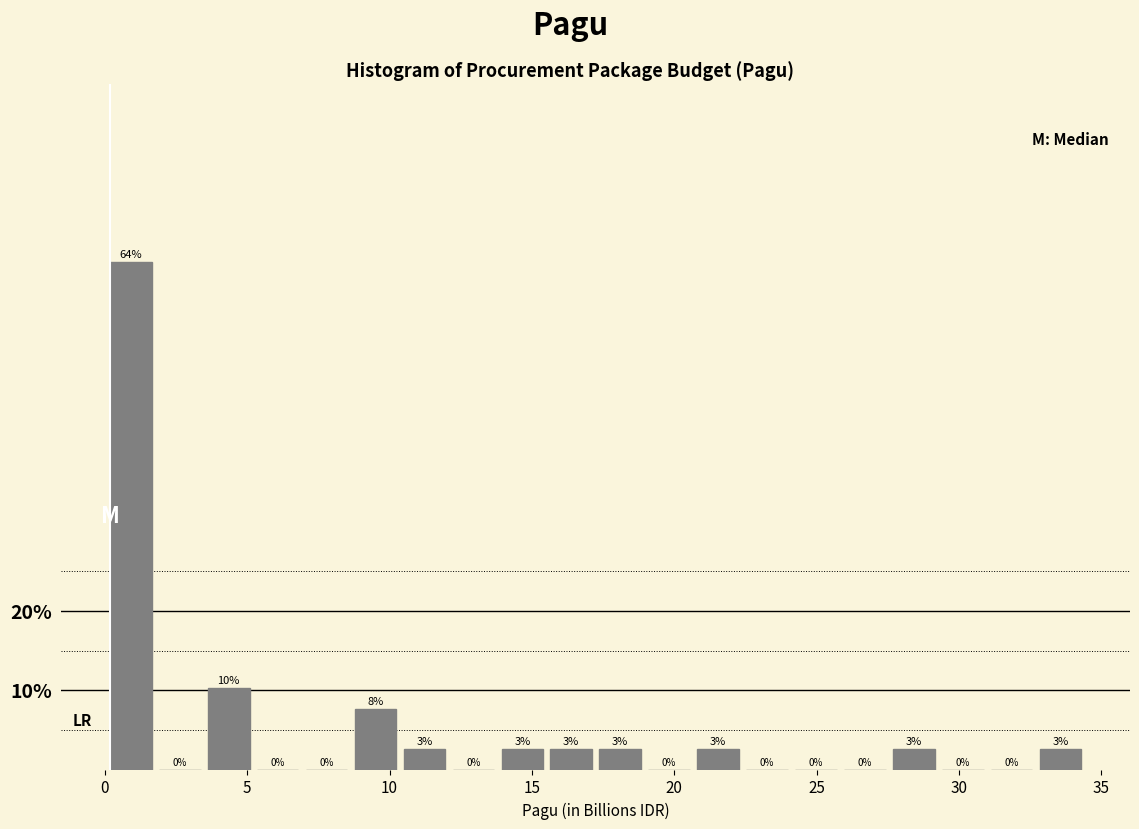

Around what value on the x-axis is the tallest bar? Give the approximate position of its centre, as read against the axis.

1.0